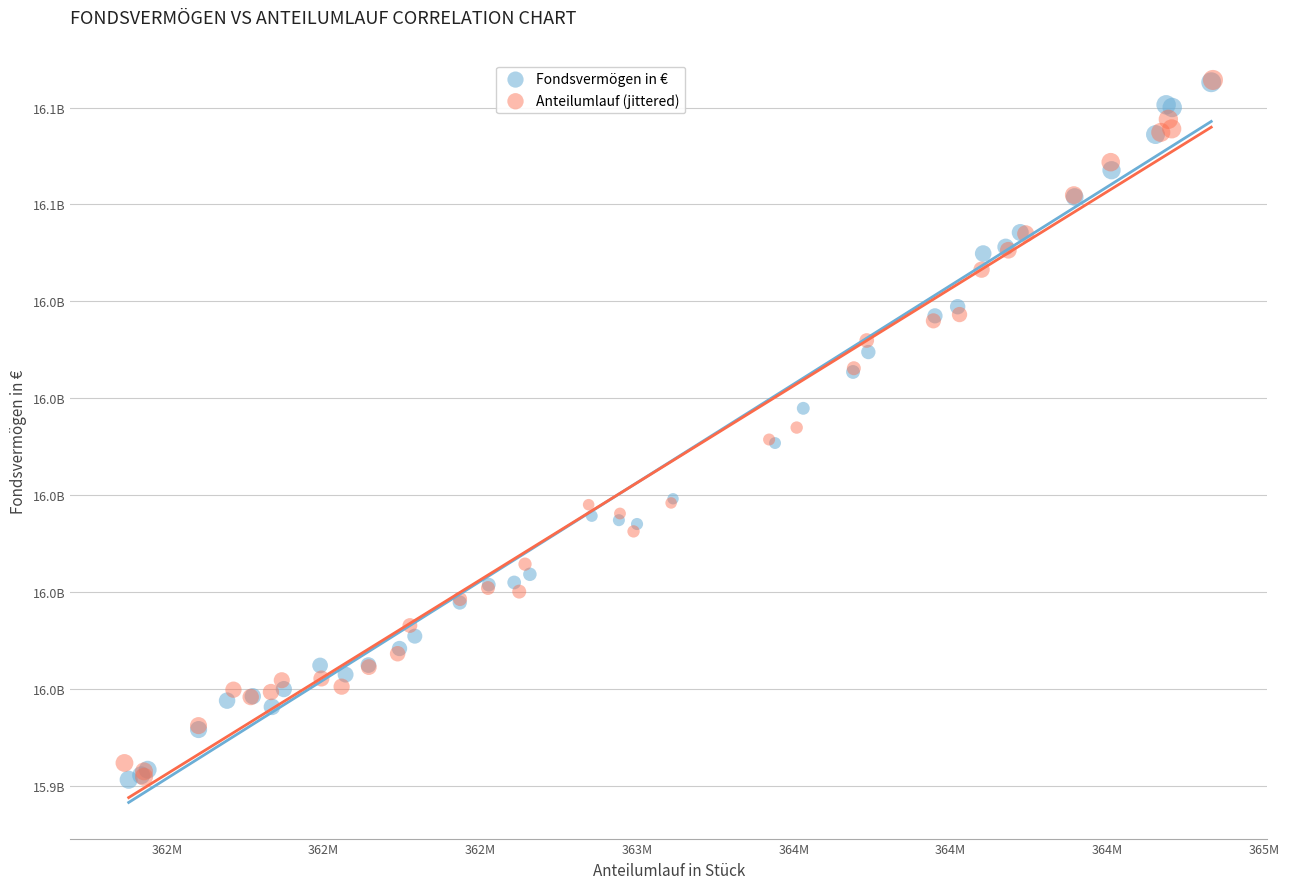

What are all the series names shown in the legend?

Fondsvermögen in €, Anteilumlauf (jittered)